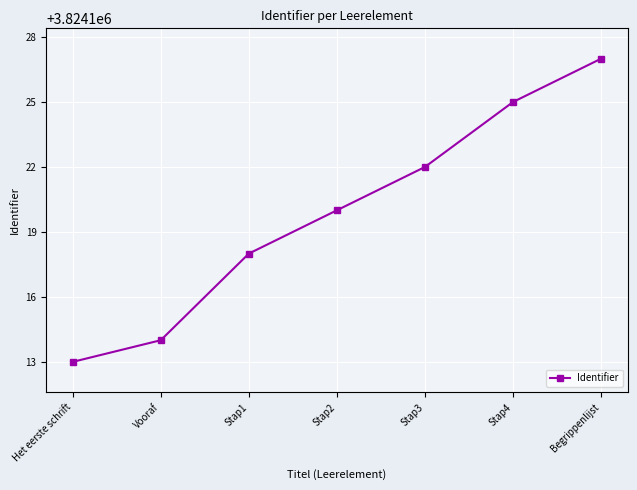

Reading left to right, list all the values displayed in this chart.

3824113	3824114	3824118	3824120	3824122	3824125	3824127